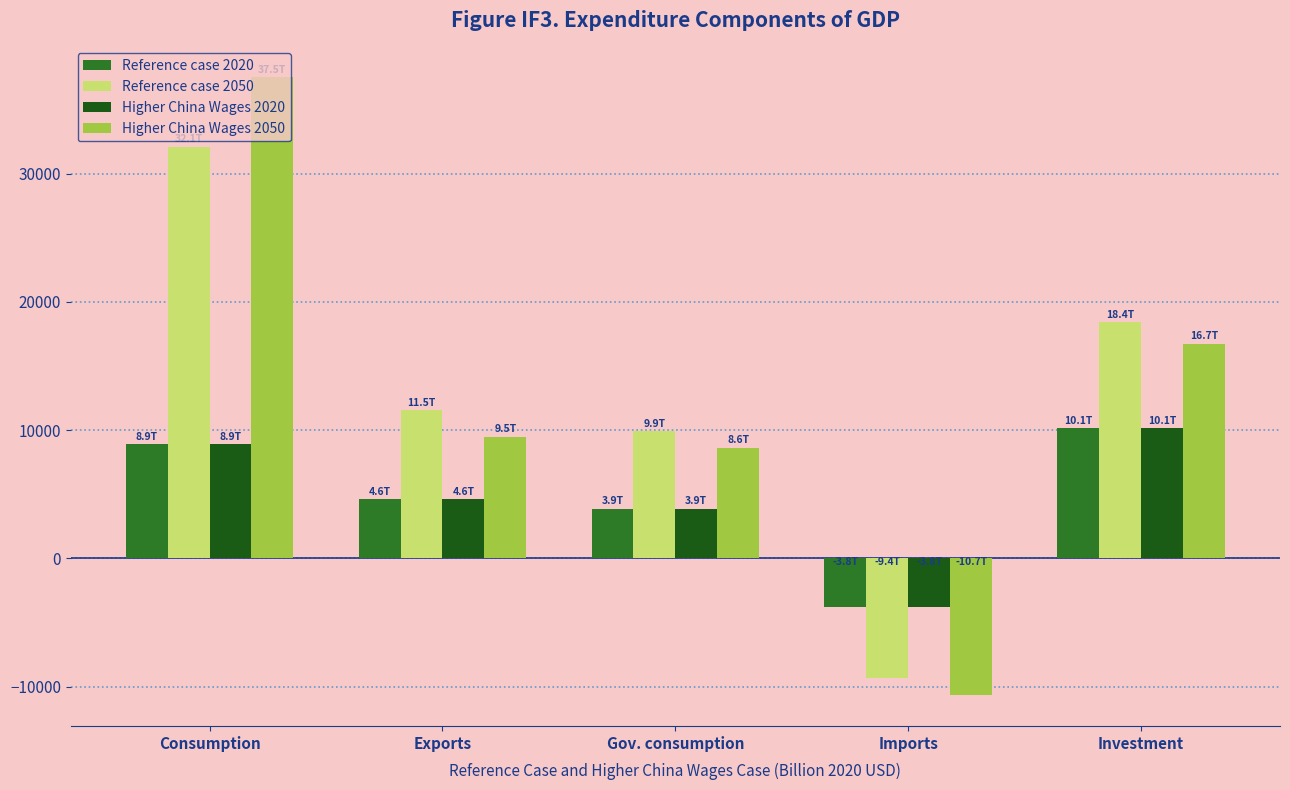

What is the value of the Reference case 2050 bar at the 5th from the left?

18417.6